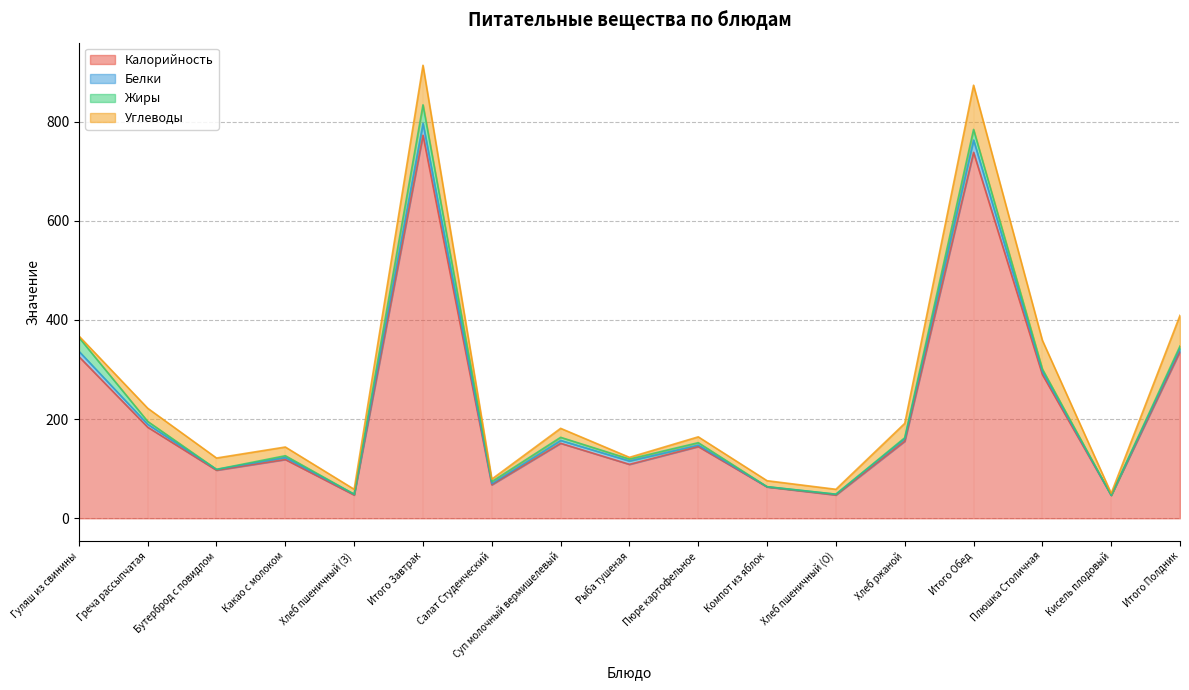

True or false: Жиры and Калорийность intersect in this chart.

False